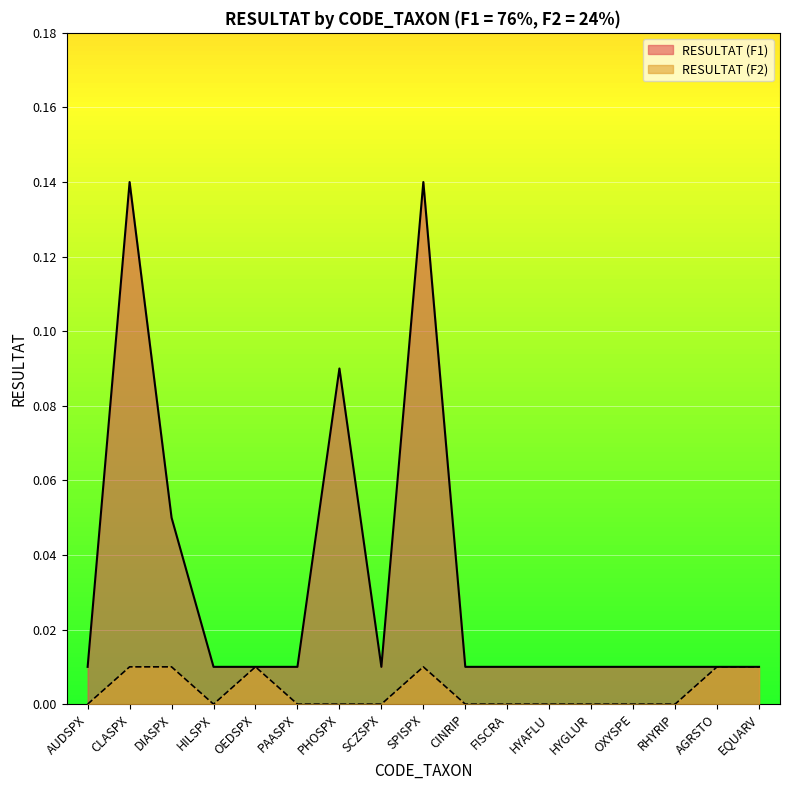

Rank the categories by value from highest to lowest.

CLASPX, SPISPX, PHOSPX, DIASPX, AUDSPX, HILSPX, OEDSPX, PAASPX, SCZSPX, CINRIP, FISCRA, HYAFLU, HYGLUR, OXYSPE, RHYRIP, AGRSTO, EQUARV